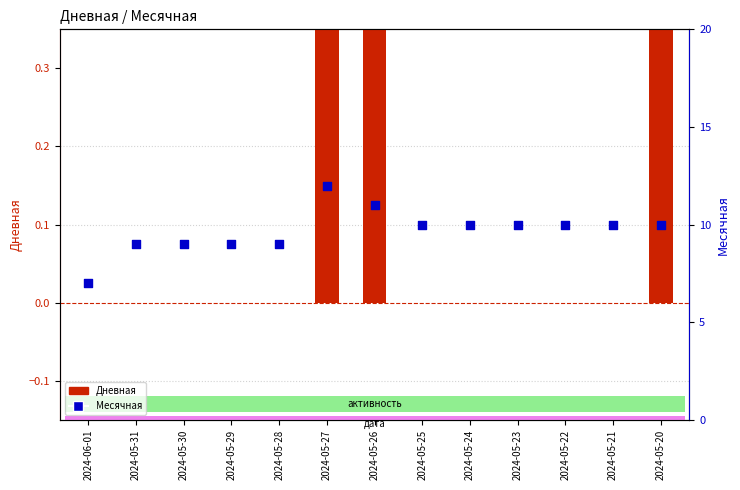

Is the value of Месячная (scatter) at 2024-05-26 greater than the value of Дневная (bar) at 2024-05-22?

Yes